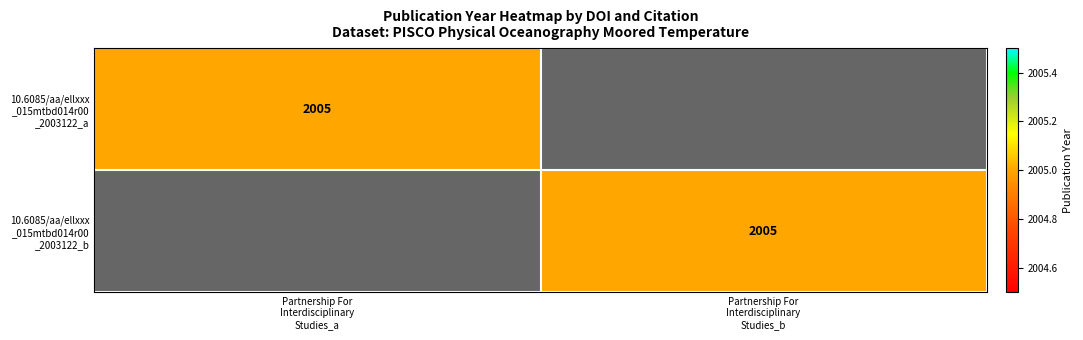

What is the sum of all 10.6085/aa/ellxxx _015mtbd014r00 _2003122_b values?

2005